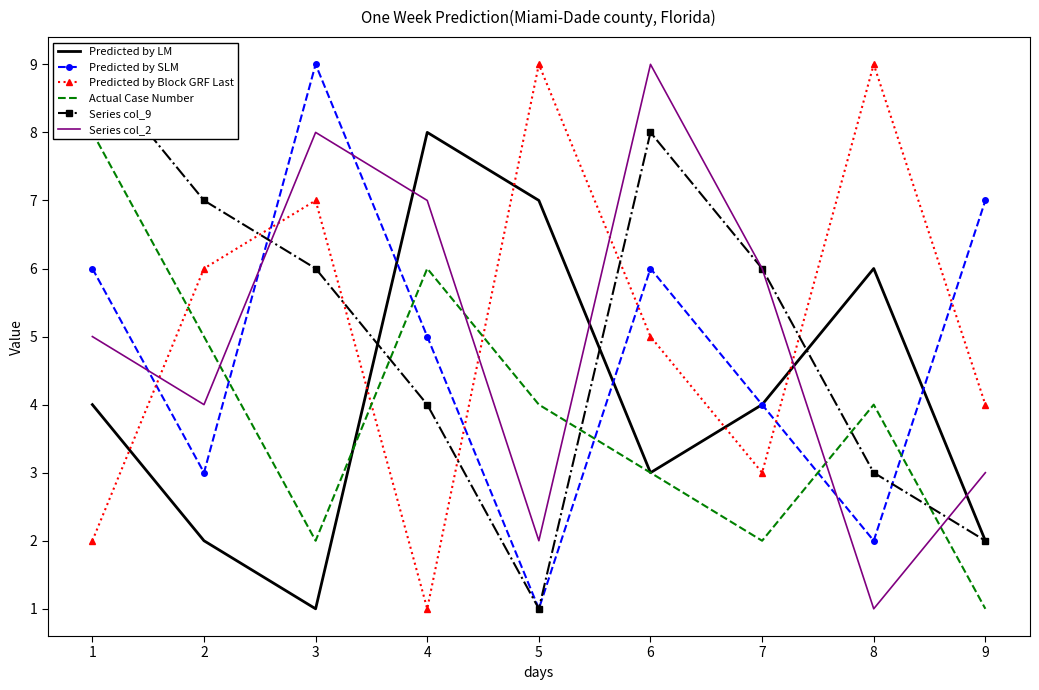

What are all the series names shown in the legend?

Predicted by LM, Predicted by SLM, Predicted by Block GRF Last, Actual Case Number, Series col_9, Series col_2